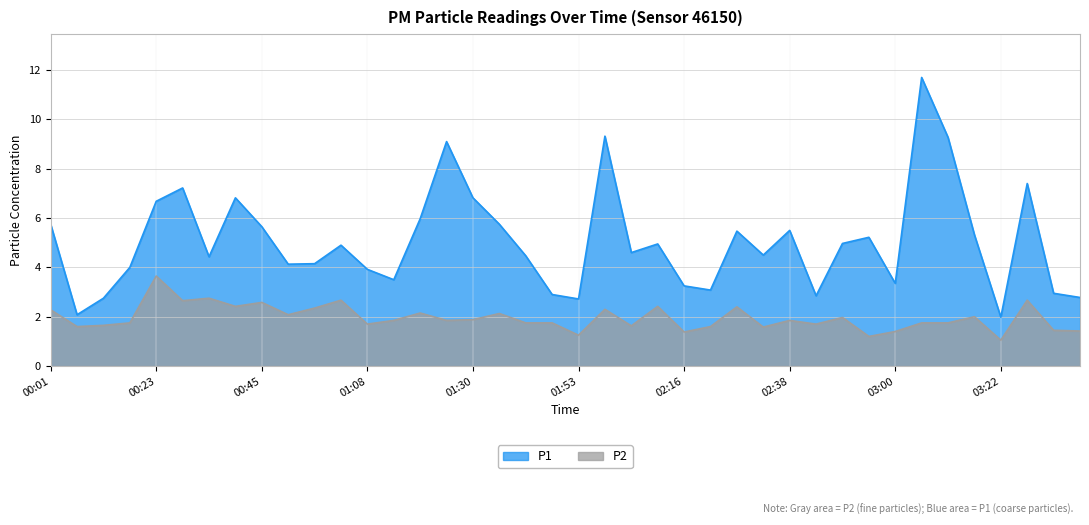

The value of P1 at 01:13 is 3.5. True or false?

True